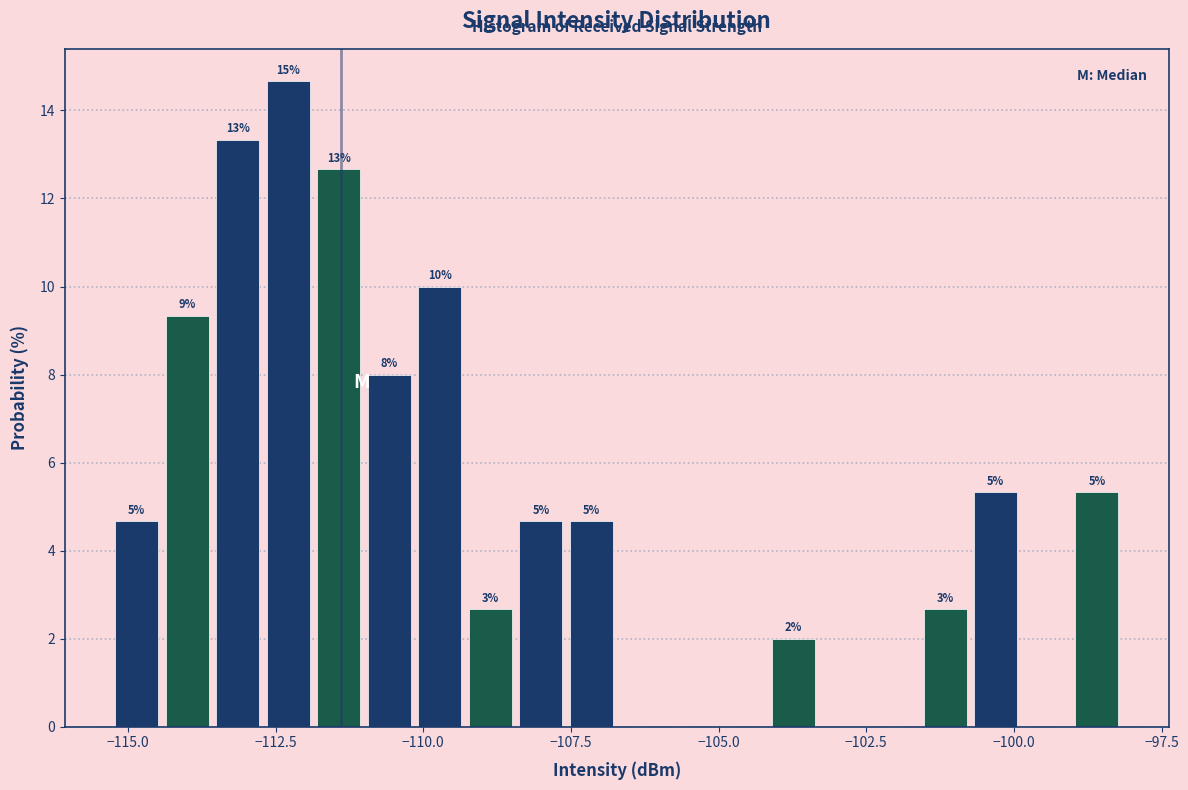

Read against the x-axis, roughly where is the centre of the tallest bar?

-112.5